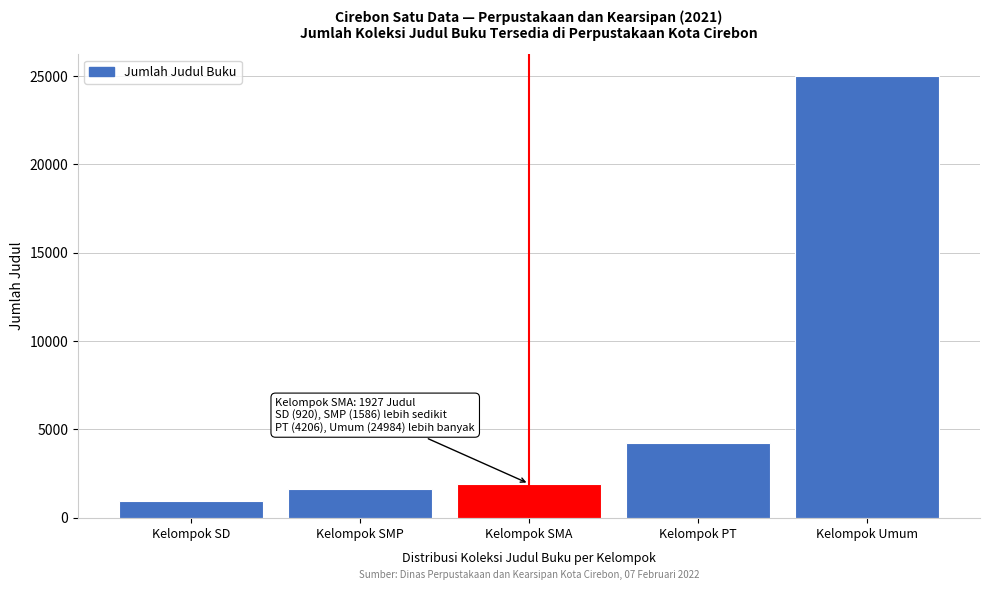

Reading left to right, transcribe all the data shown in this chart.

953	1604	1927	4206	24984